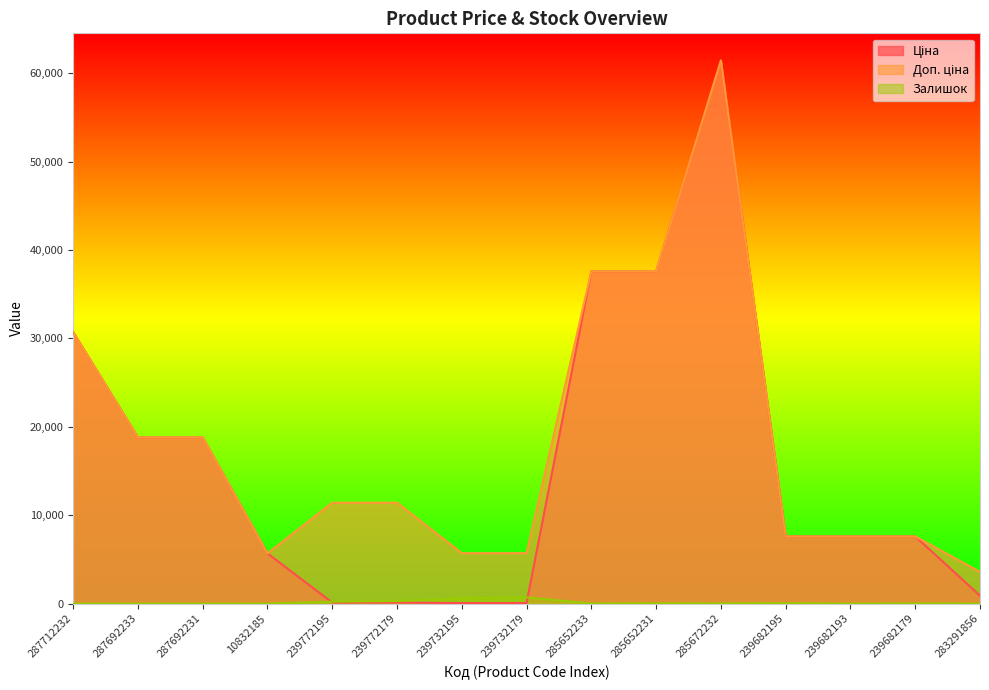

At which category does Доп. ціна reach its first local peak?

285672232